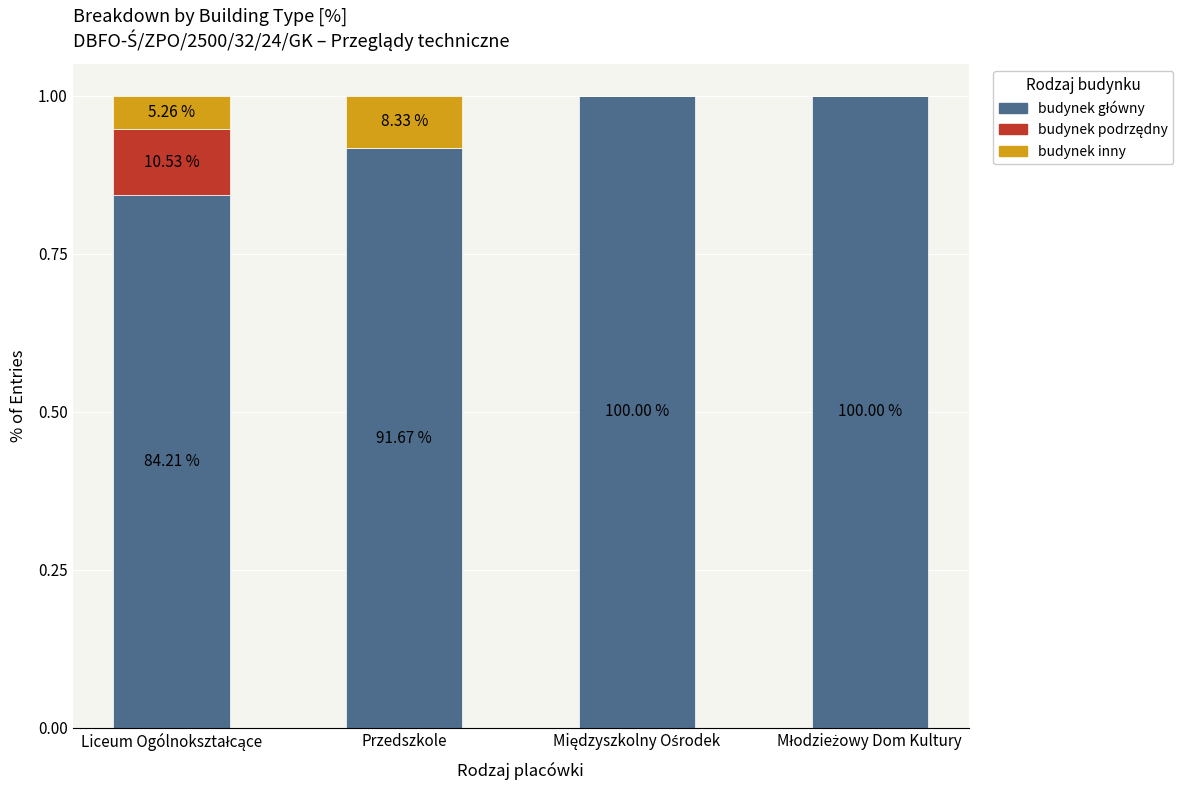

Does the chart contain stacked bars?

Yes